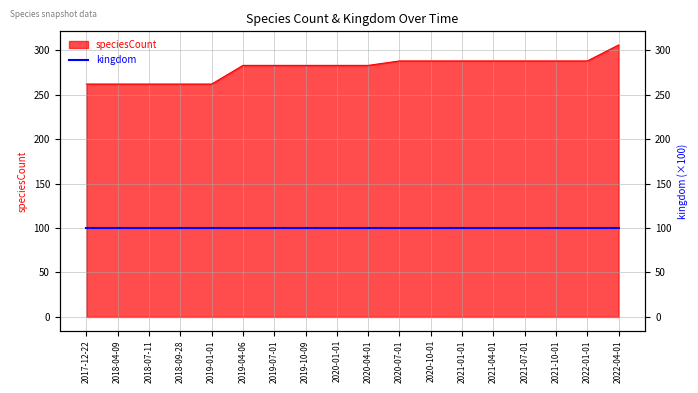

Reading left to right, what are all the values shown in this chart?

262	262	262	262	262	283	283	283	283	283	288	288	288	288	288	288	288	306